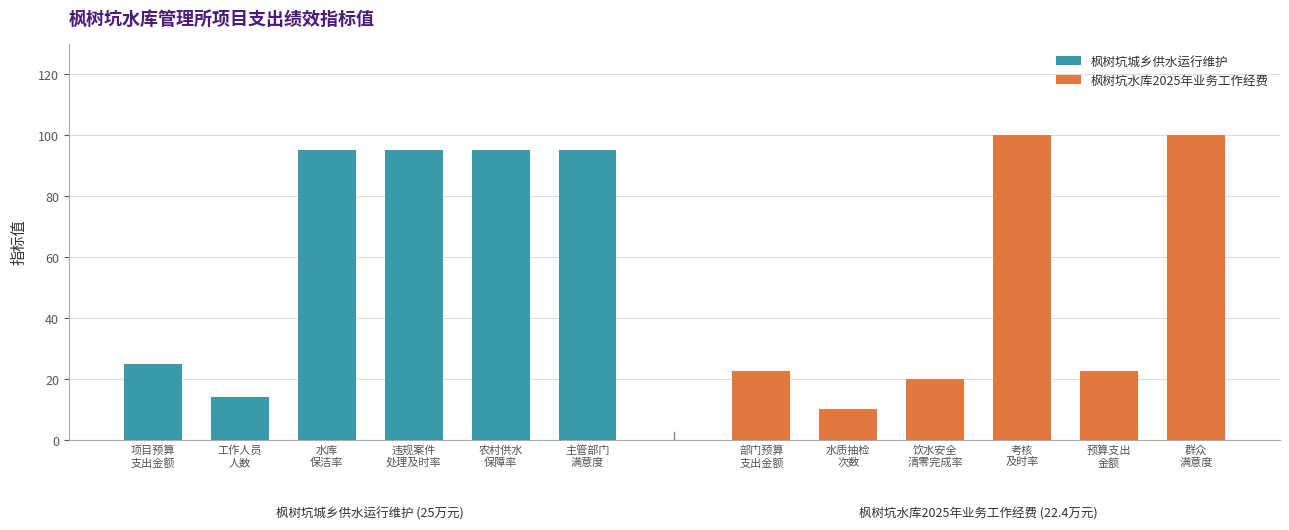

Which series has the largest total across all categories?

枫树坑城乡供水运行维护